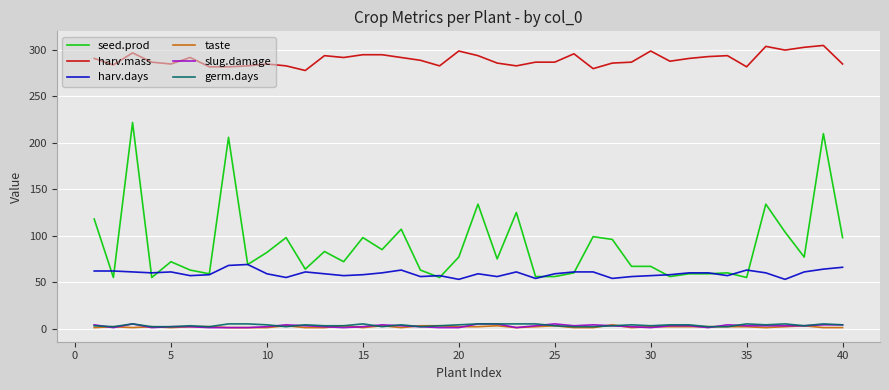

What is the maximum value for seed.prod?

222